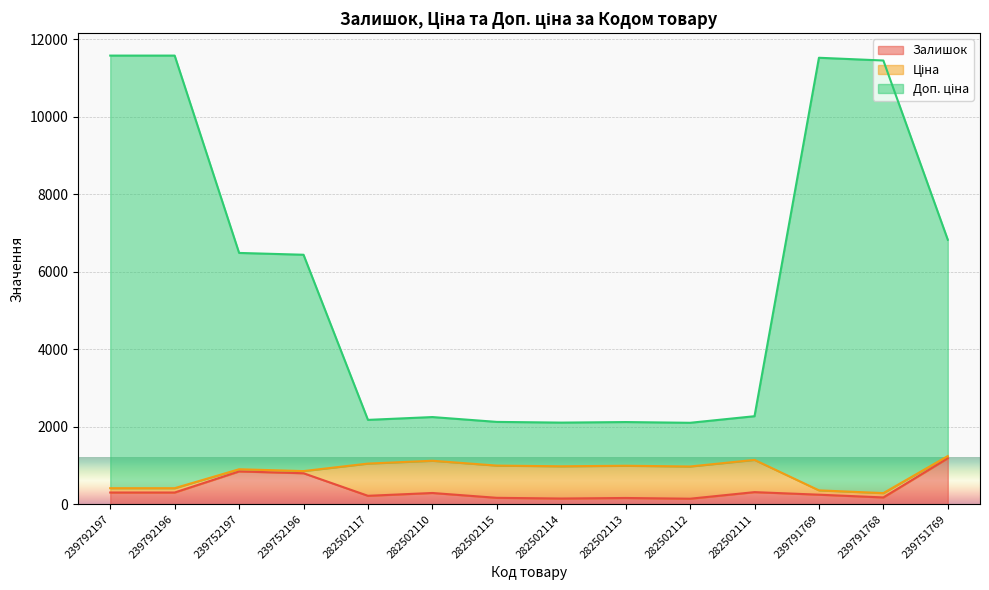

True or false: Залишок has a value of 463.3 at 282502110.

False